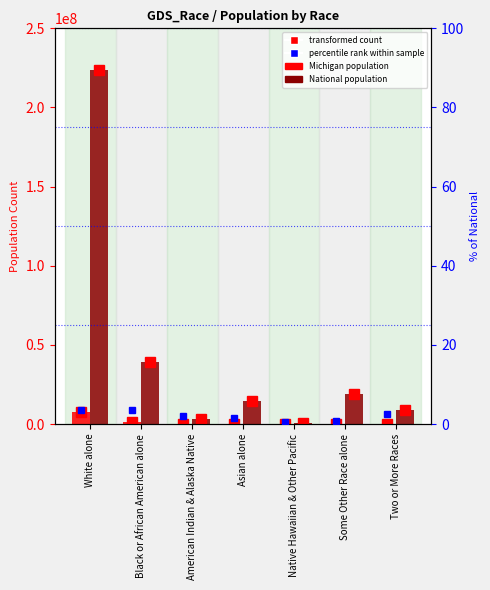

List the series in order of their overall mean, highest first.

National population, Michigan population